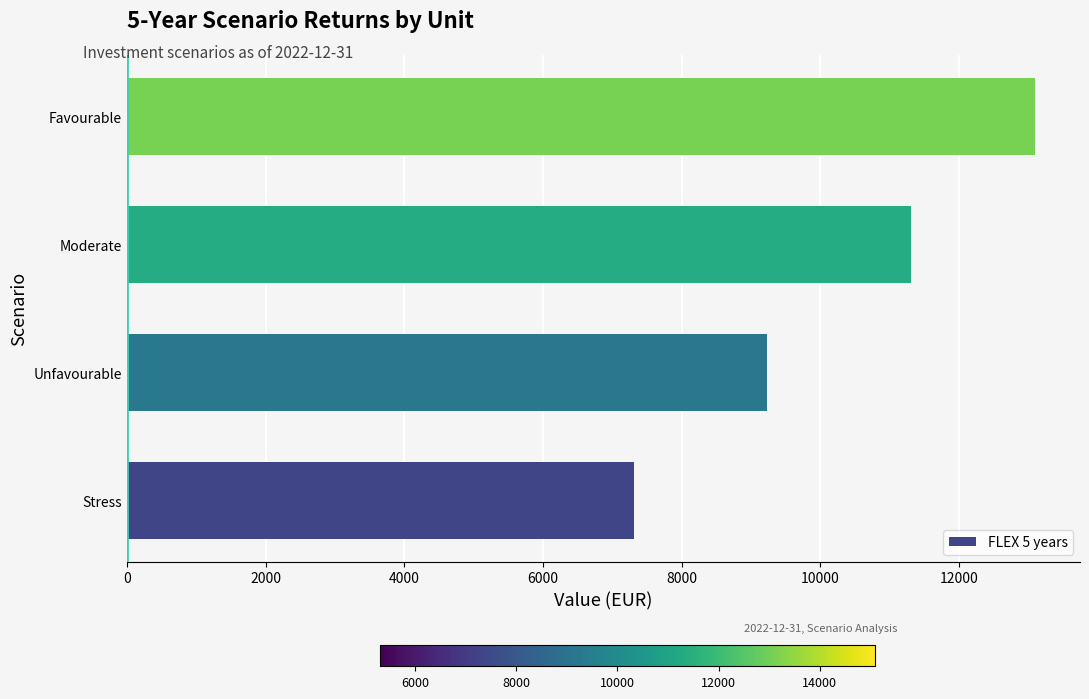

What is the change in value from Stress to Unfavourable?

+1920